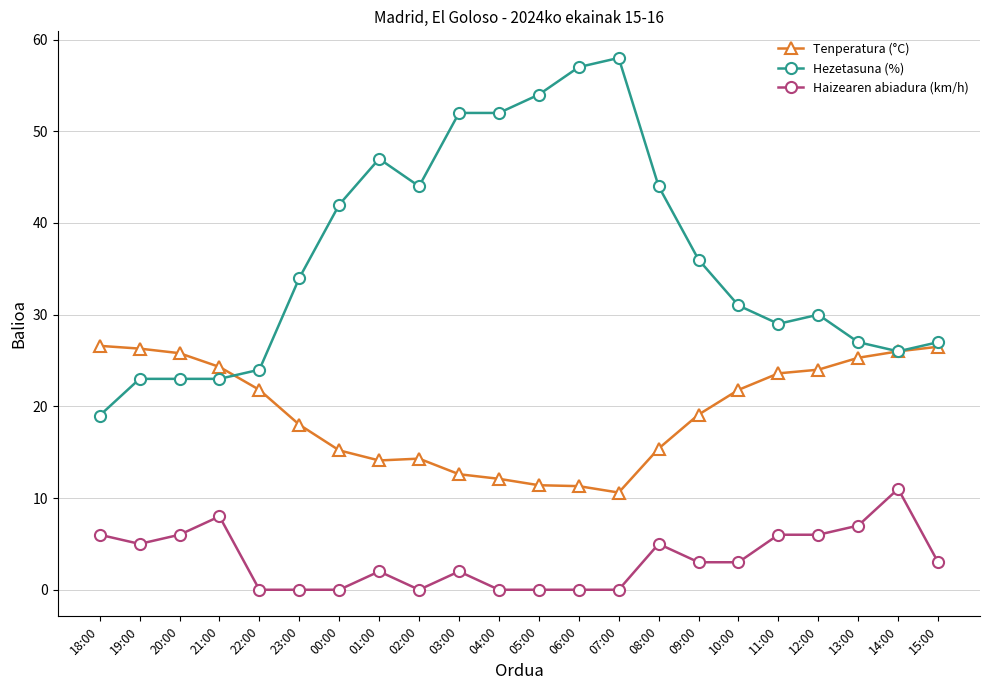

What is the value of the Tenperatura (°C) point at the 7th from the left?

15.2